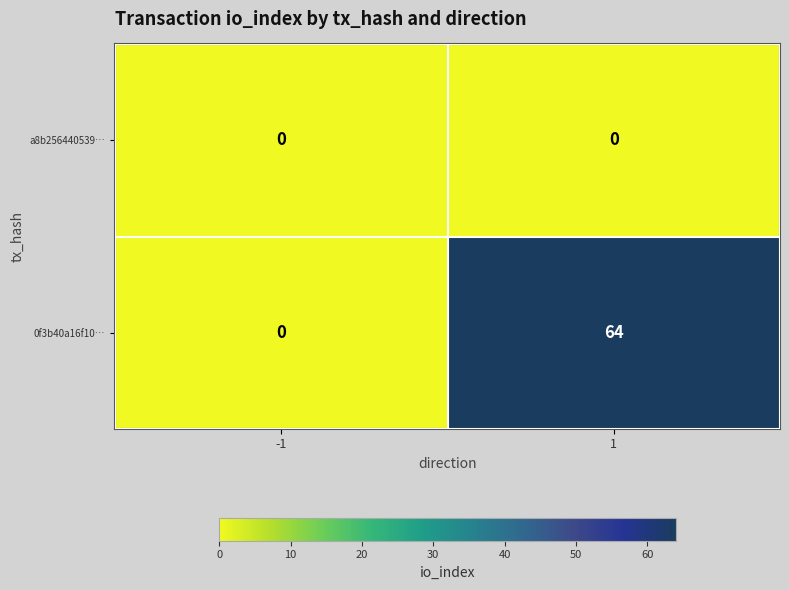

What is the total value across all series at 1?

64